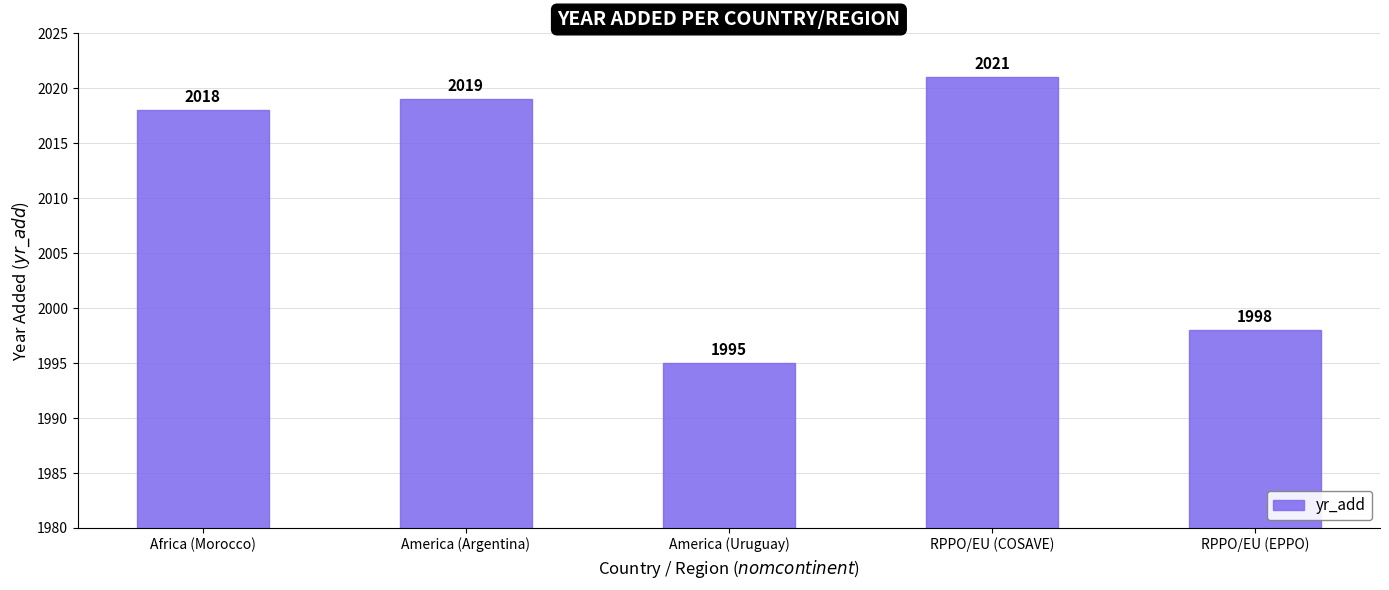

List the labels in order of value, largest first.

RPPO/EU (COSAVE), America (Argentina), Africa (Morocco), RPPO/EU (EPPO), America (Uruguay)